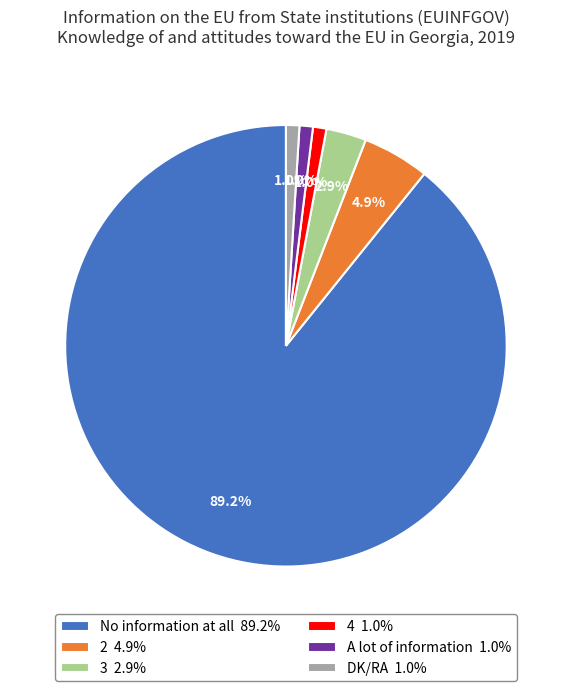

Which has a higher value, No information at all or 4?

No information at all